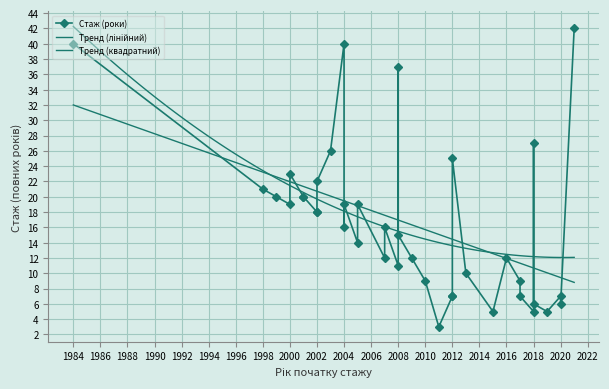

Which category has the lowest value across all series?

2011